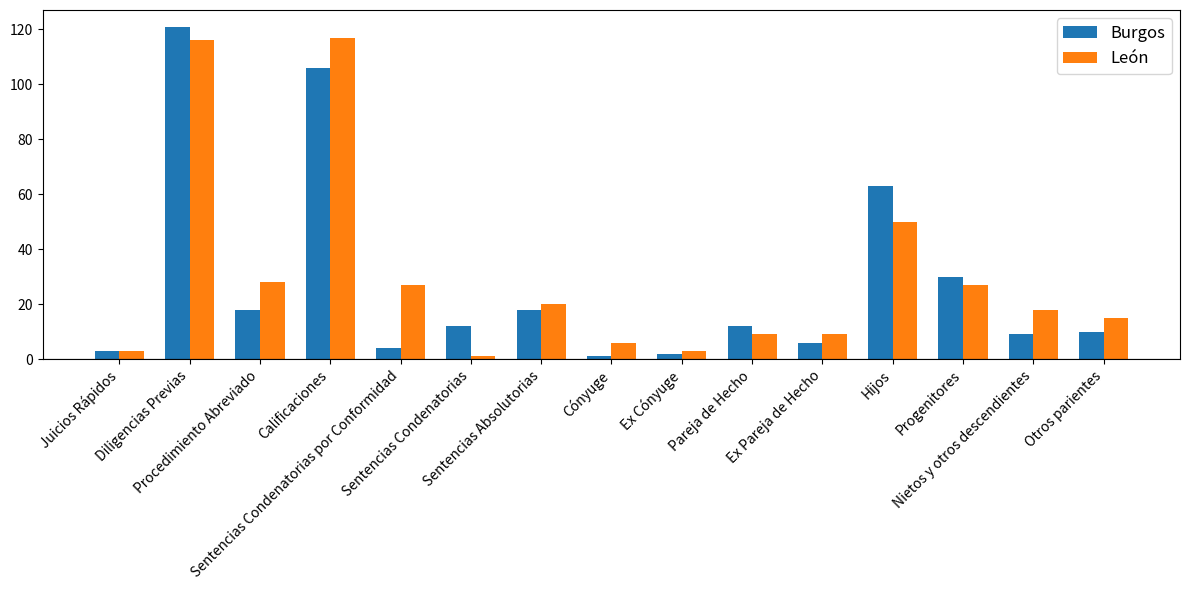

At how many categories does at least one series exceed 44?

3